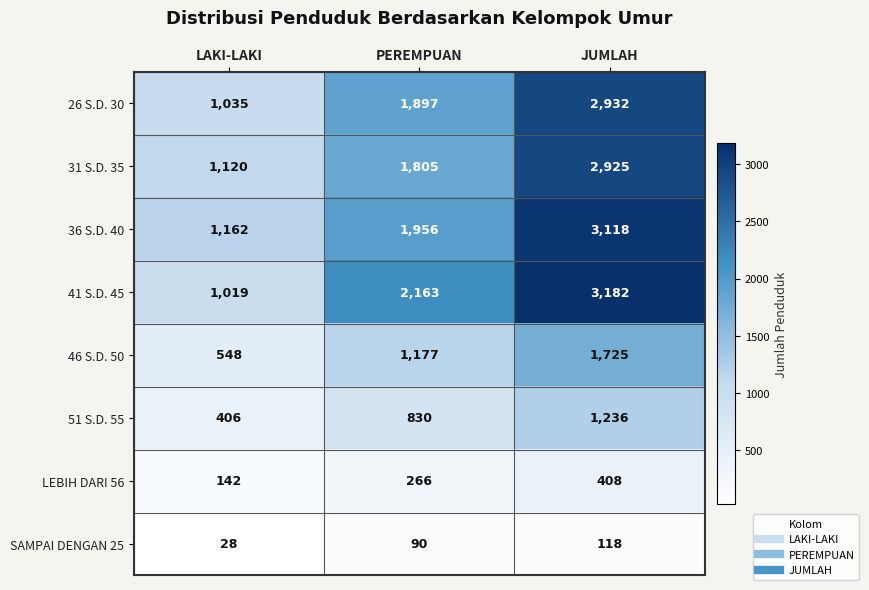

What is the smallest value displayed?

28